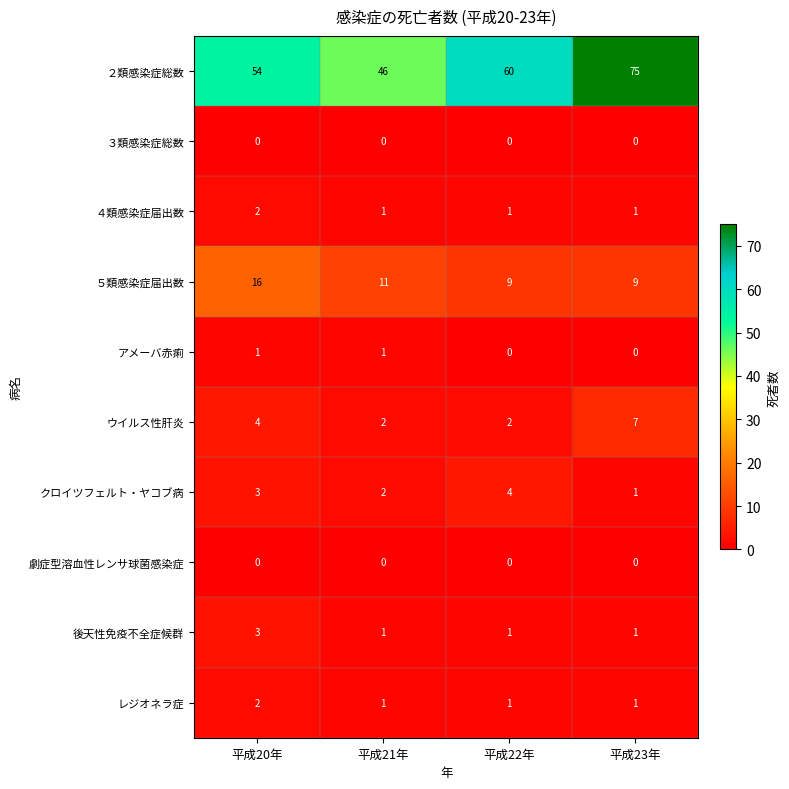

Which series has the largest range (max minus min)?

２類感染症総数